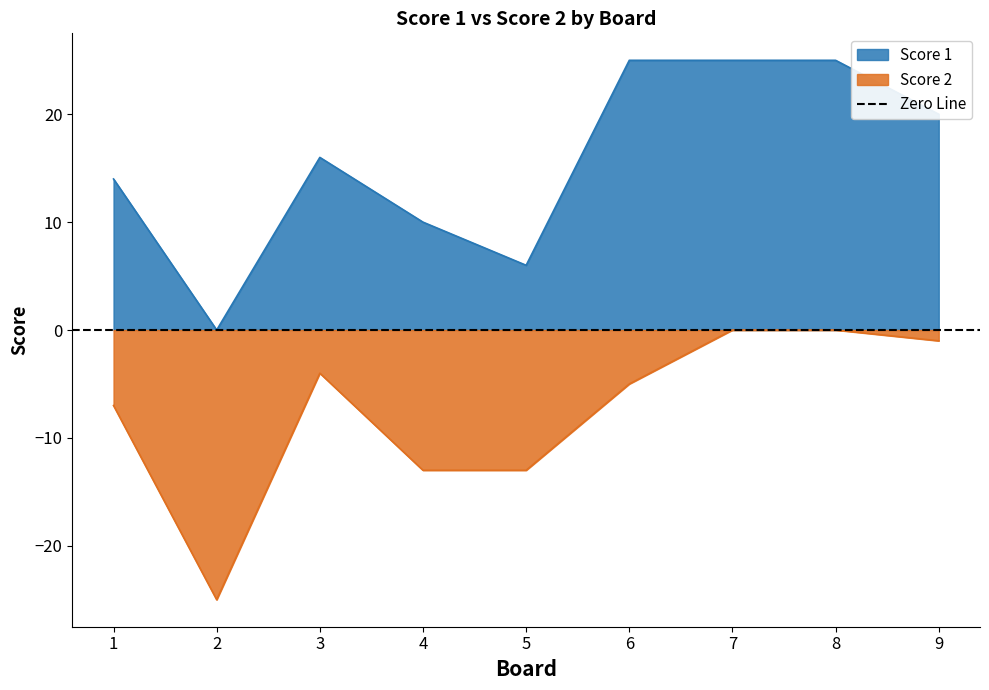

At which category is the sum across all series the highest?

7